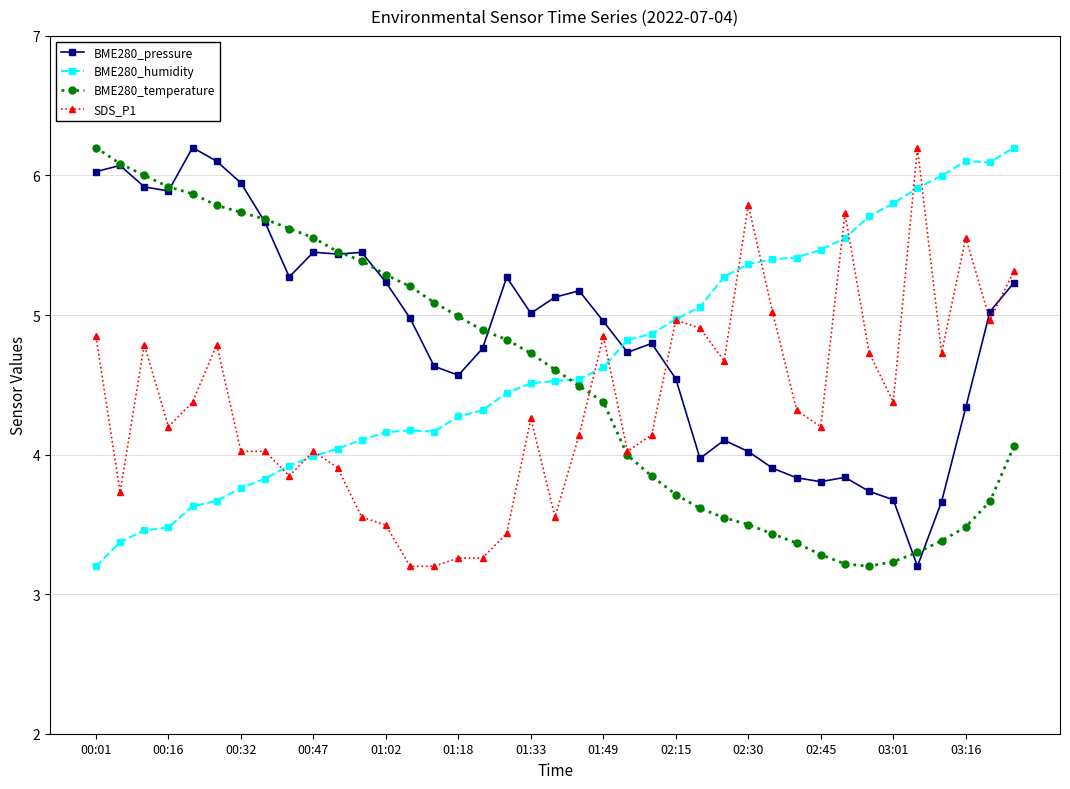

What is the minimum value for BME280_humidity?

3.2